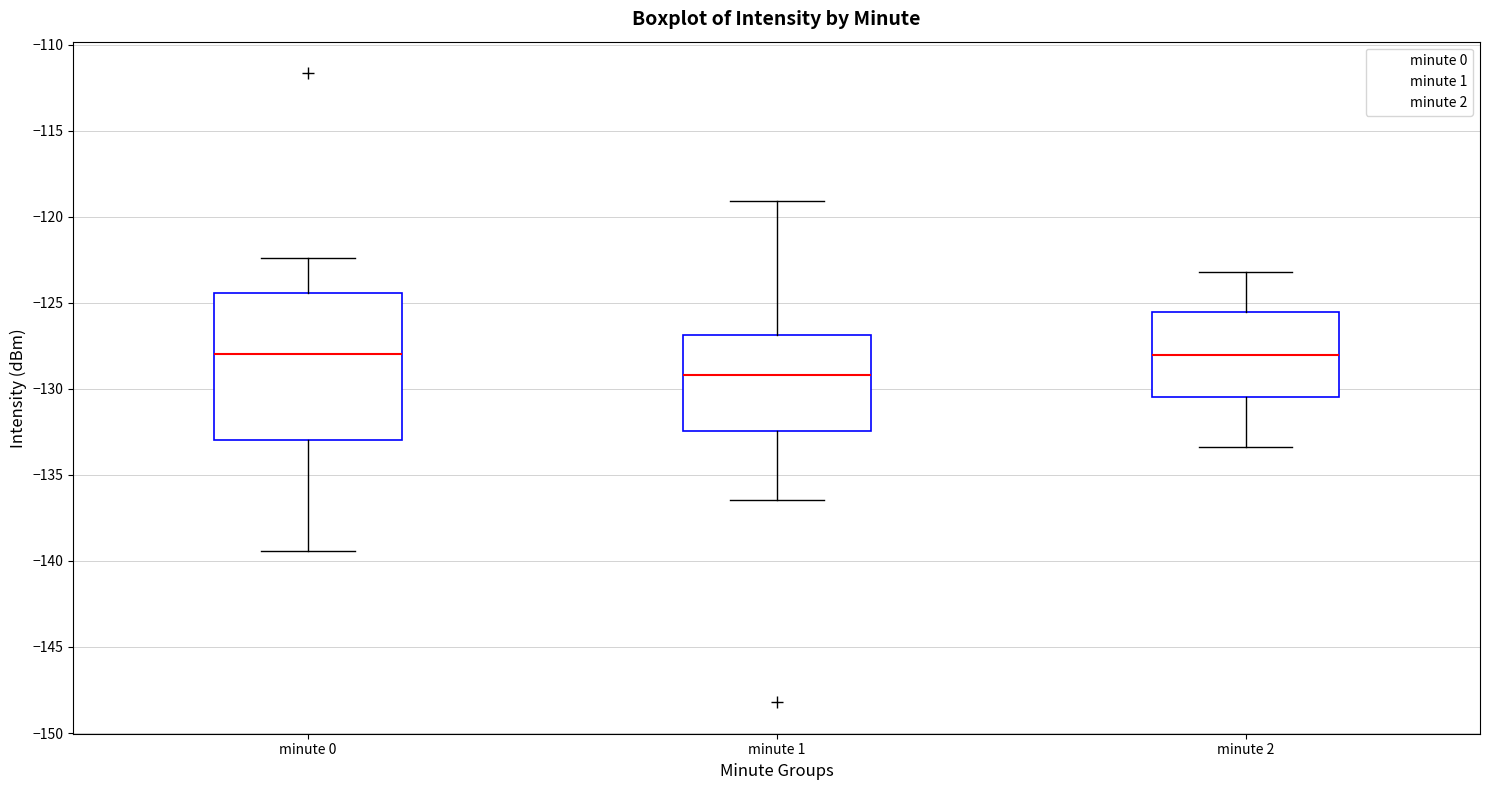

Where does the median line of the box for minute 2 sit on the y-axis? The values are not printed on the chart, so give them approximately, as read against the axis.

-128.0